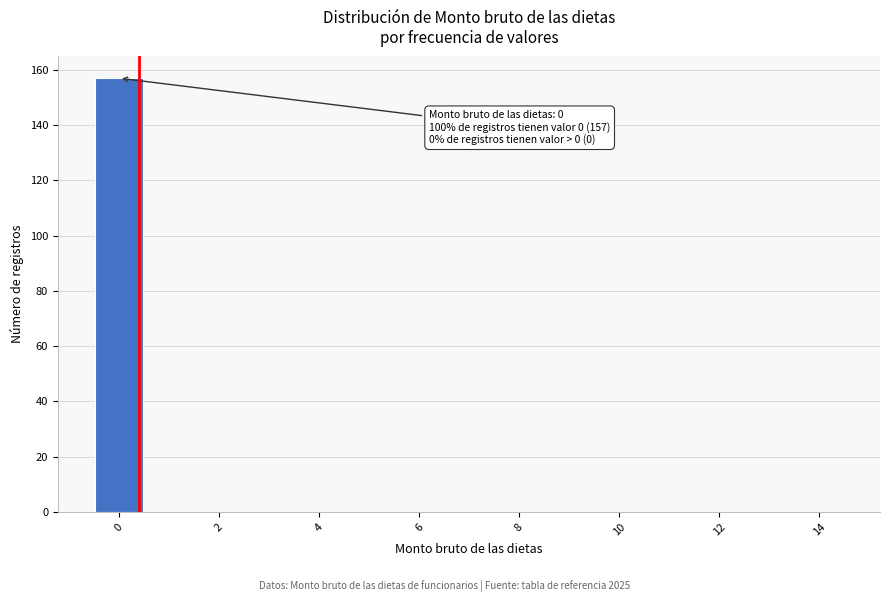

Over which range of the x-axis is the bar tallest?

-0.5 to 0.5